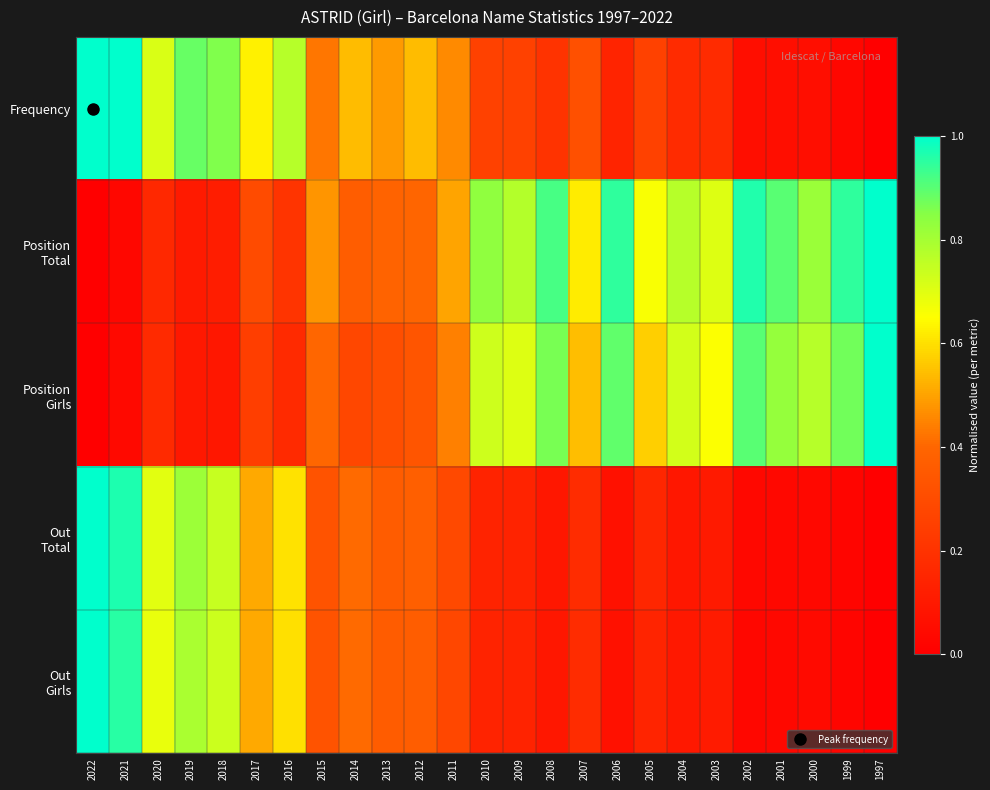

Which series has the widest spread of values?

Frequency